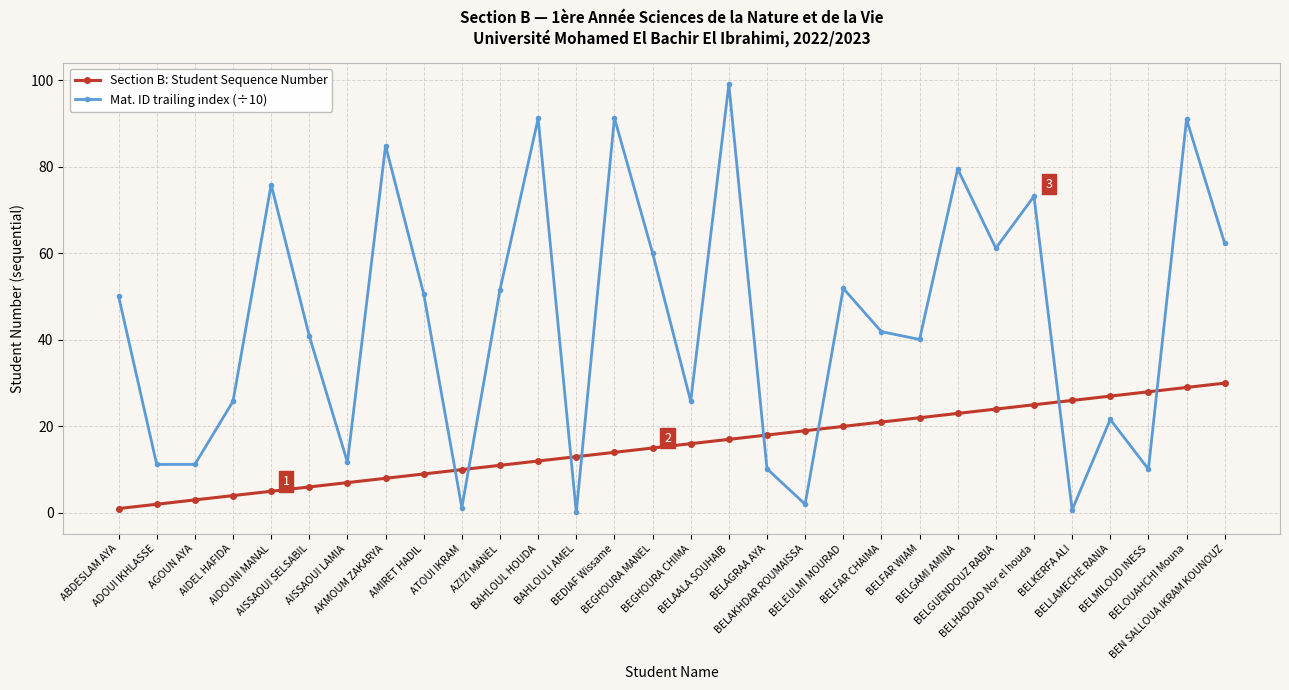

Which category has the highest value in the Mat. ID trailing index (÷10) series?

BELAALA SOUHAIB